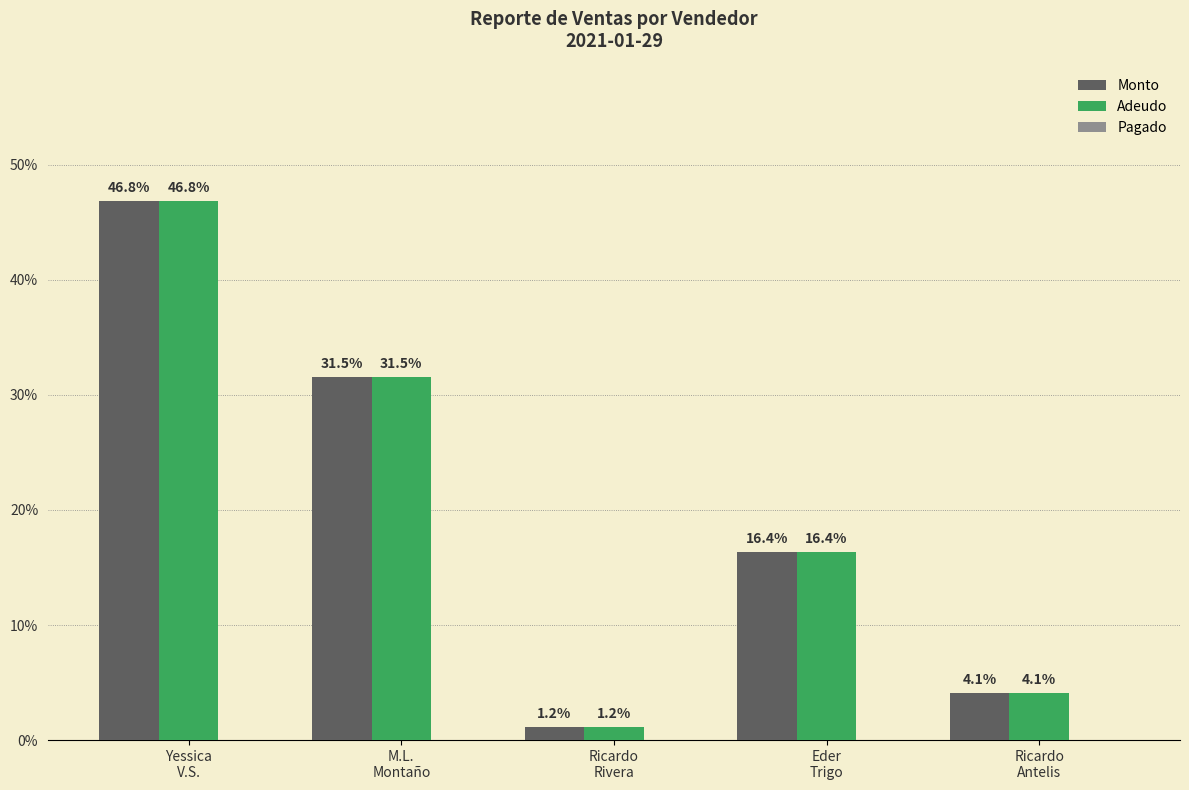

What is the sum of all Monto values?

100.0